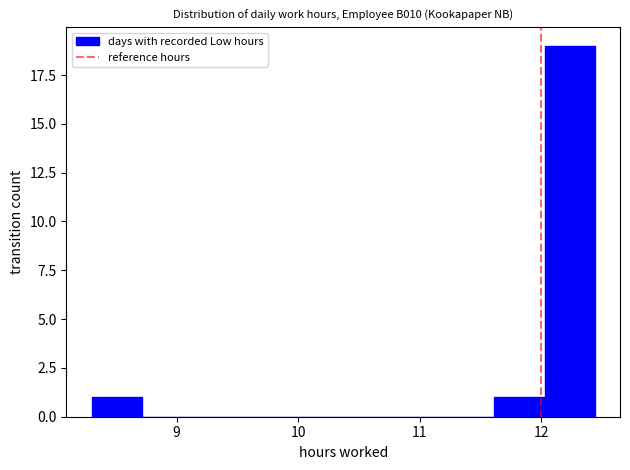

Reading left to right, list every bar in this chart as the range it spans on the x-axis followed by its height. Neither the bar edges nor the heights are printed on the chart, so give them approximately, as read against the axes.

8.3 to 8.7: 1
8.7 to 9.1: 0
9.1 to 9.5: 0
9.5 to 10.0: 0
10.0 to 10.4: 0
10.4 to 10.8: 0
10.8 to 11.2: 0
11.2 to 11.6: 0
11.6 to 12.0: 1
12.0 to 12.4: 19